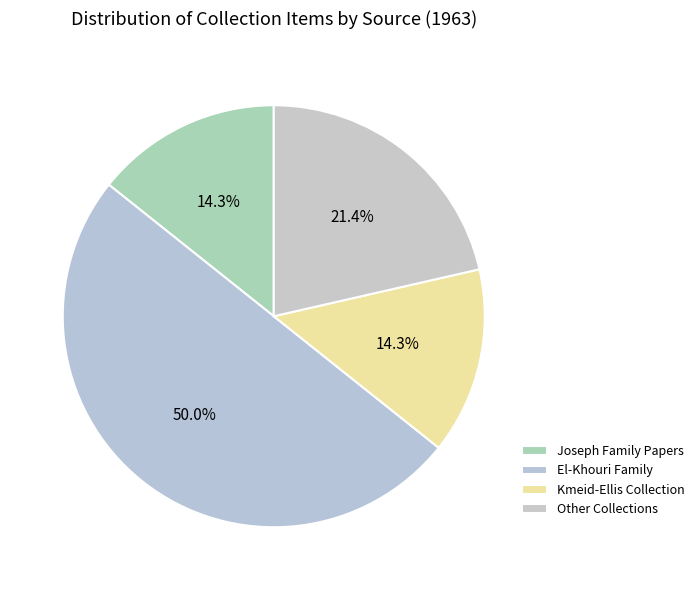

Is there any slice that represents more than half of the pie?

No